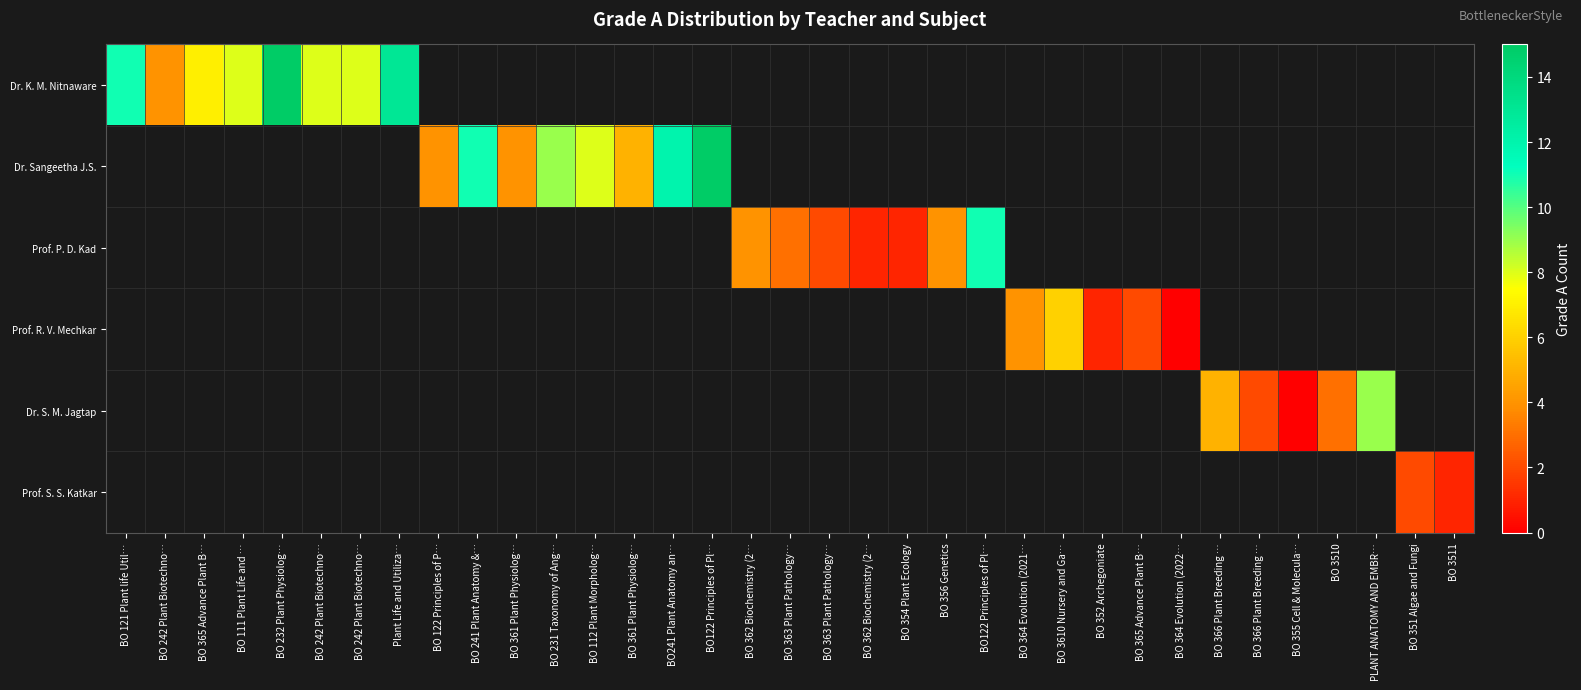

Which has a higher value, BO 363 Plant Pathology… or BO 112 Plant Morpholog…?

BO 112 Plant Morpholog…